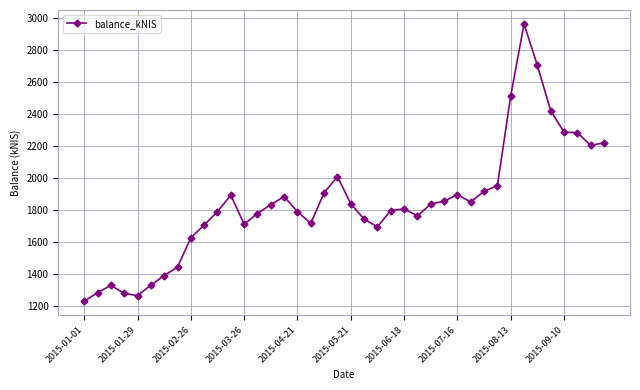

What is the average value?

1841.4